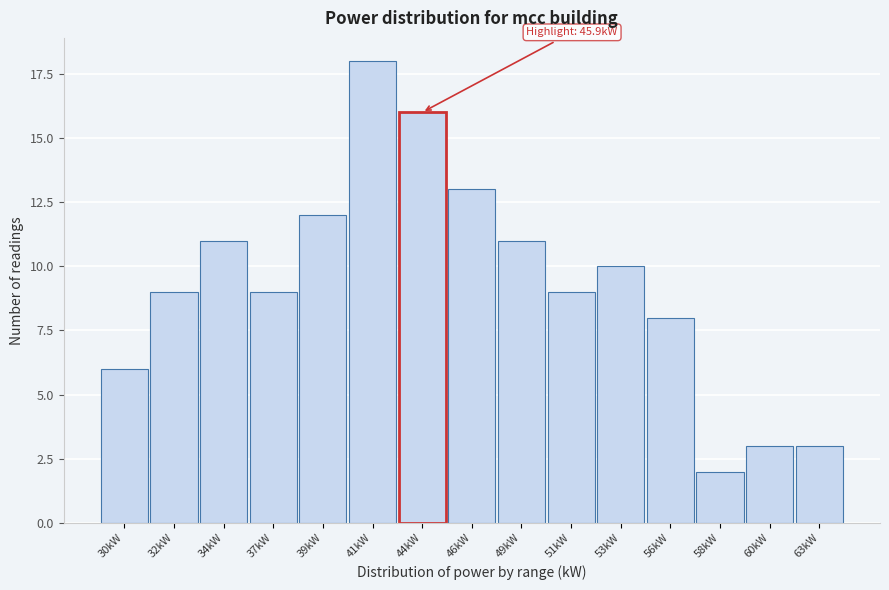

Reading left to right, transcribe all the data shown in this chart.

6	9	11	9	12	18	16	13	11	9	10	8	2	3	3